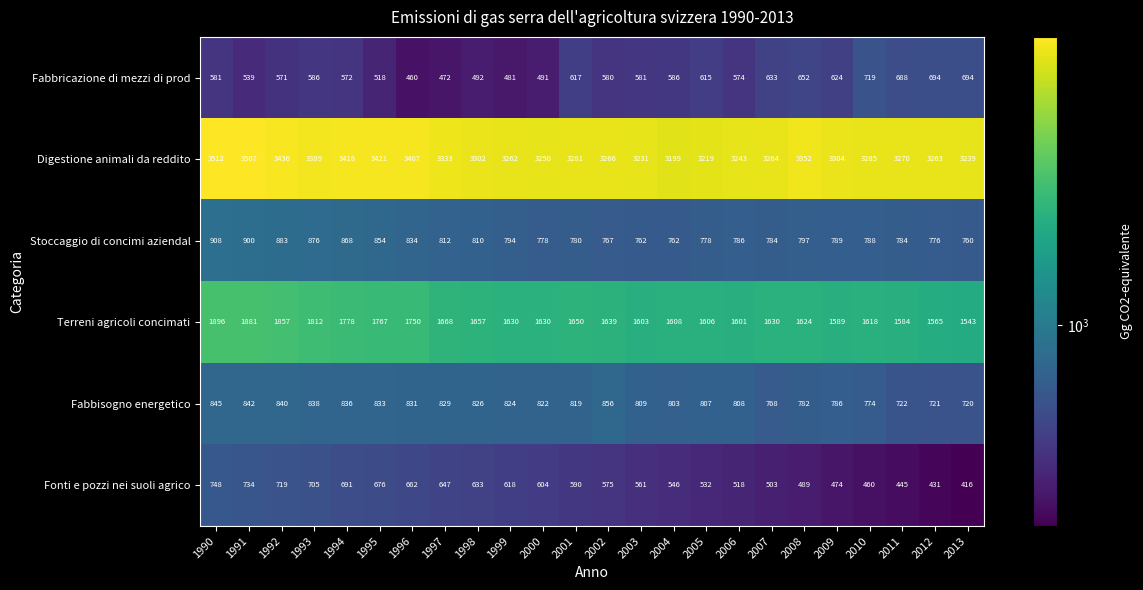

At which label does Digestione animali da reddito first exceed 3285?

1990